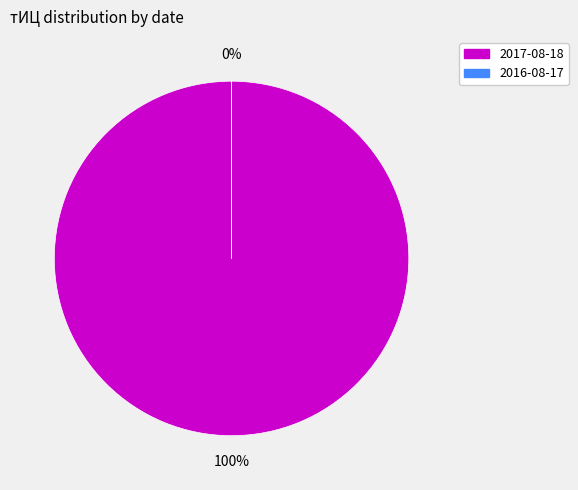

To the nearest percent, what is the average slice percentage?

50%